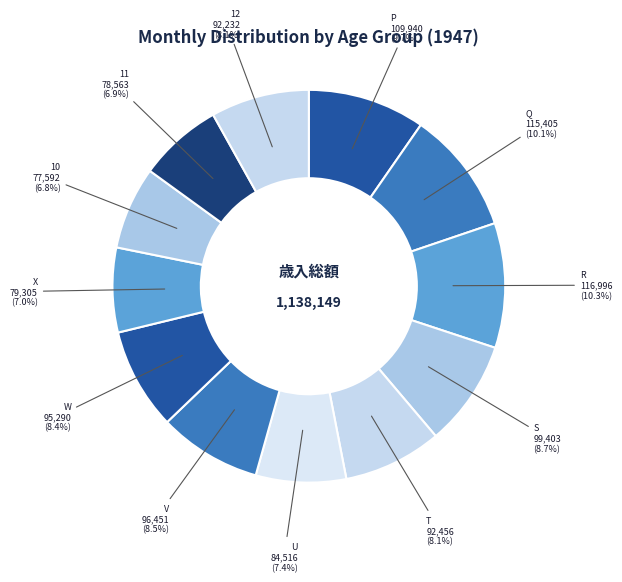

Which category has the smallest portion of the pie?

10